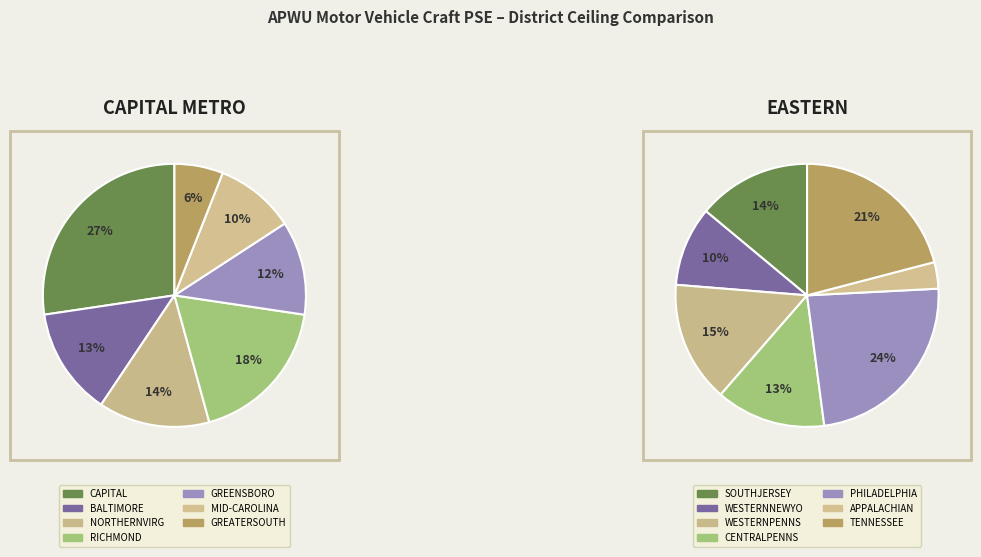

To the nearest percent, what portion does CAPITAL METRO represent?

27%